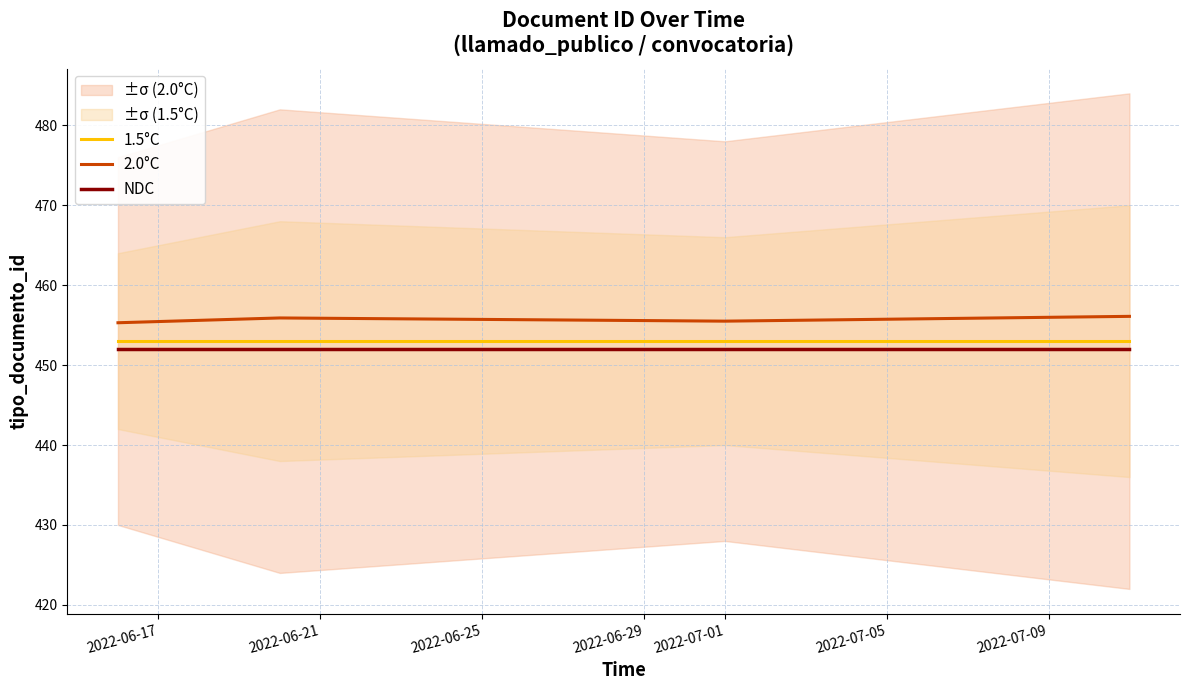

What is the maximum value for 1.5°C?

453.0